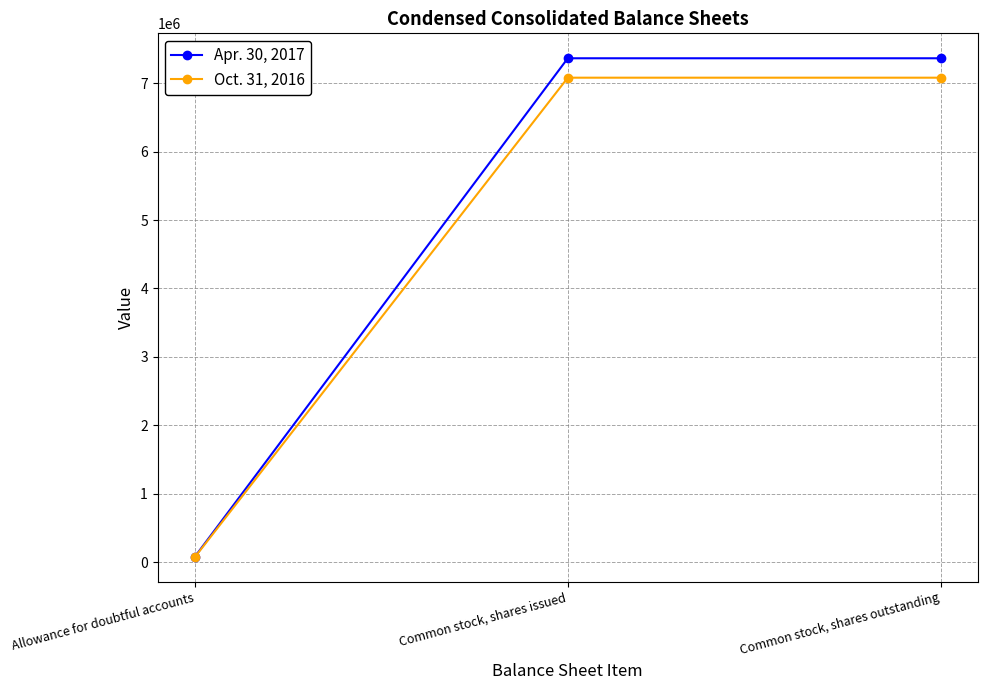

Which series has the largest range (max minus min)?

Apr. 30, 2017